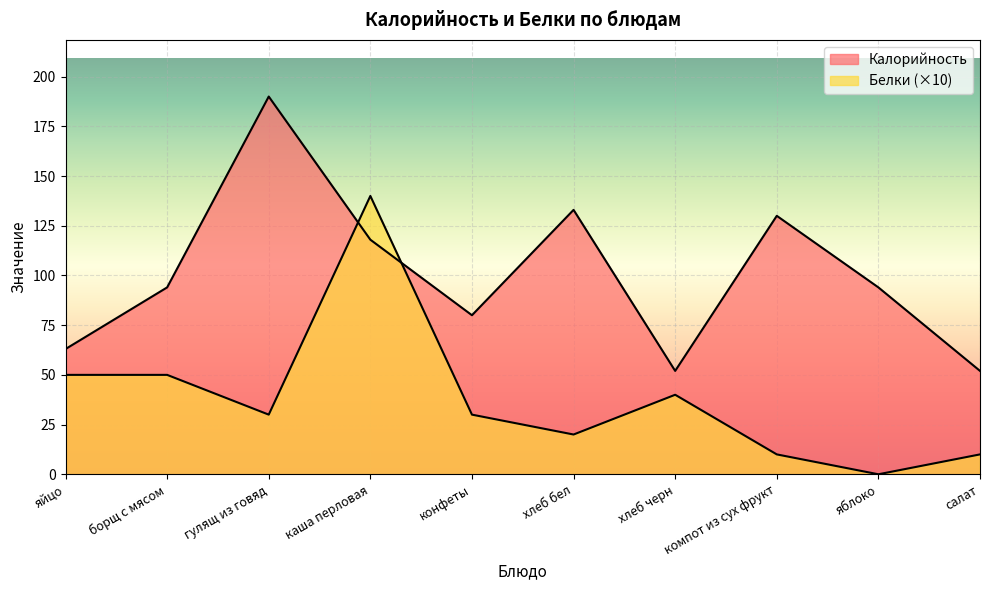

What is the sum of the Белки values at хлеб черн and яблоко?

40